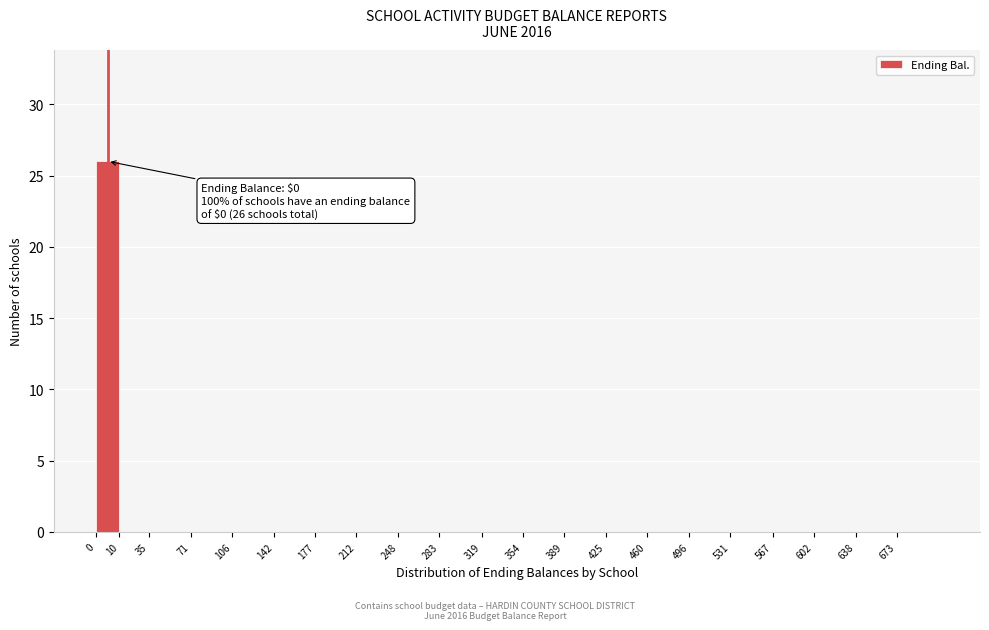

Reading left to right, transcribe all the data shown in this chart.

0=26	10=0	35=0	71=0	106=0	142=0	177=0	212=0	248=0	283=0	319=0	354=0	389=0	425=0	460=0	496=0	531=0	567=0	602=0	638=0	673=0